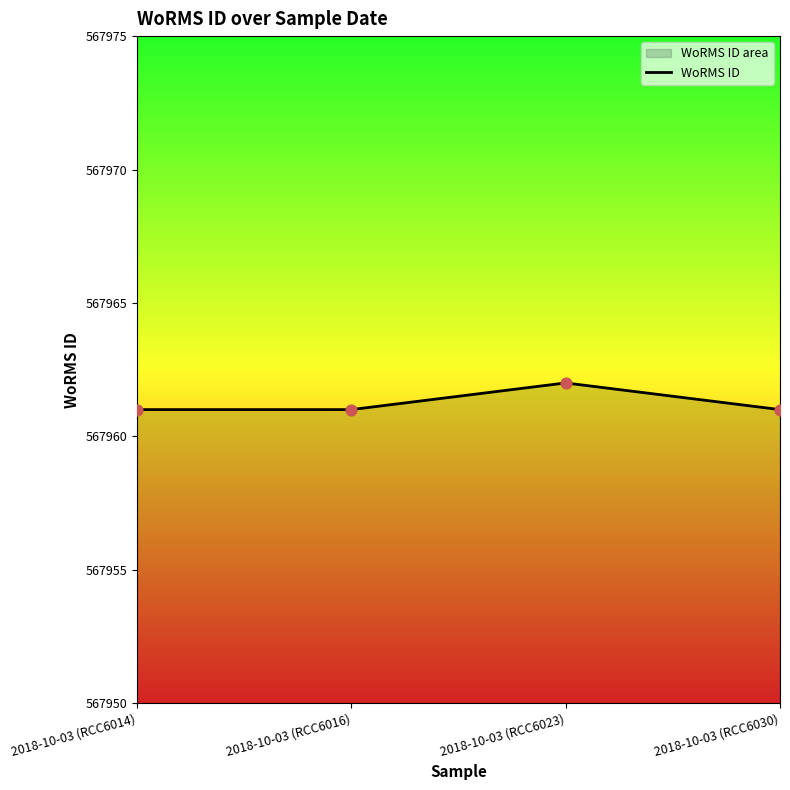

Between 2018-10-03 (RCC6014) and 2018-10-03 (RCC6030), which is larger?

2018-10-03 (RCC6014)